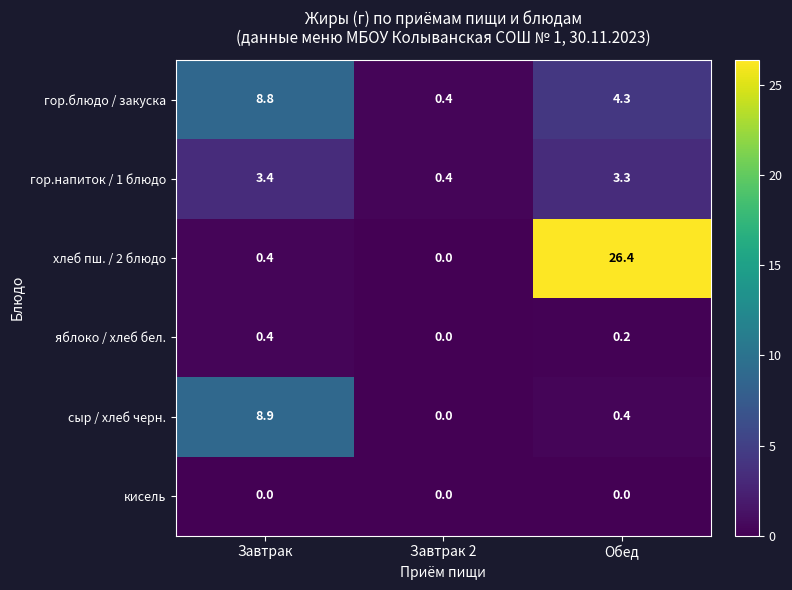

Which series changed the most between Завтрак and Завтрак 2?

сыр / хлеб черн.